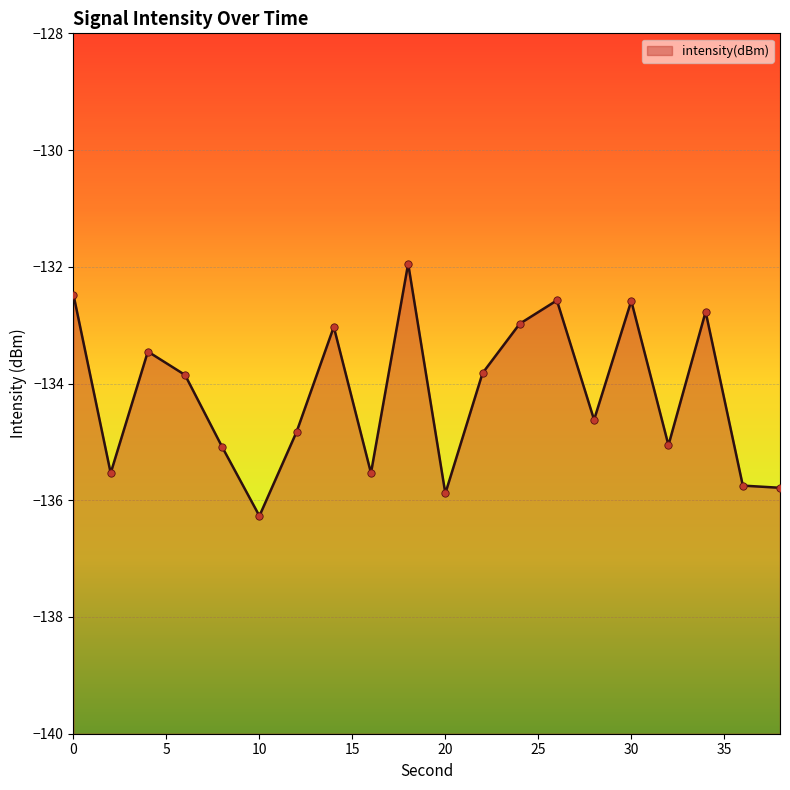

What is the change in value from 24 to 38?

-2.8